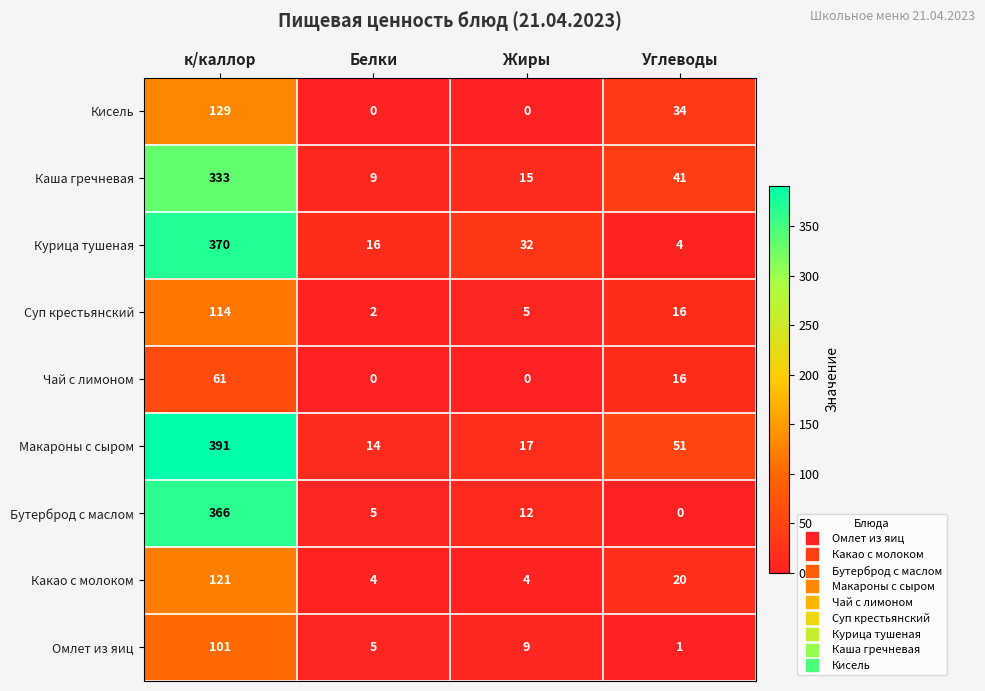

Is the value of Чай с лимоном at Жиры greater than the value of Суп крестьянский at Жиры?

No